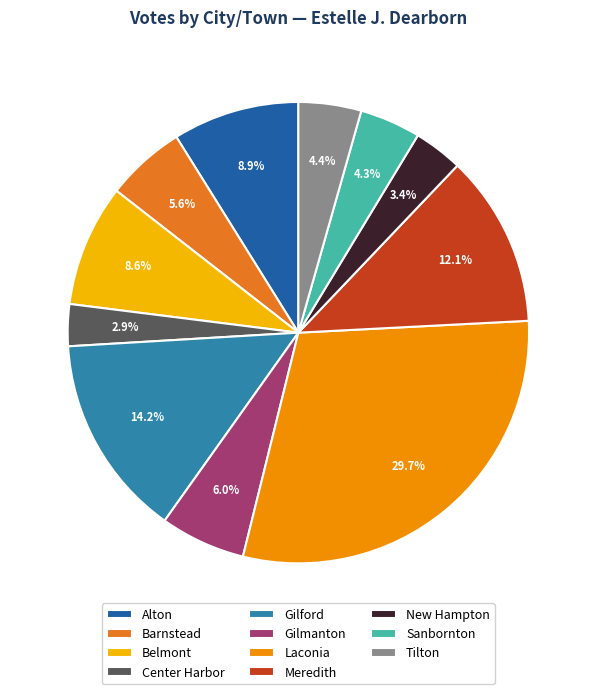

What is the ratio of the value at Alton to the value at New Hampton?

2.6